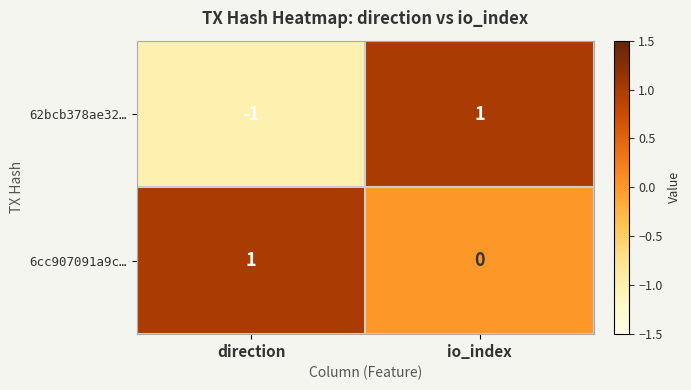

Where is 62bcb378ae32… nearest to the value 0?

direction